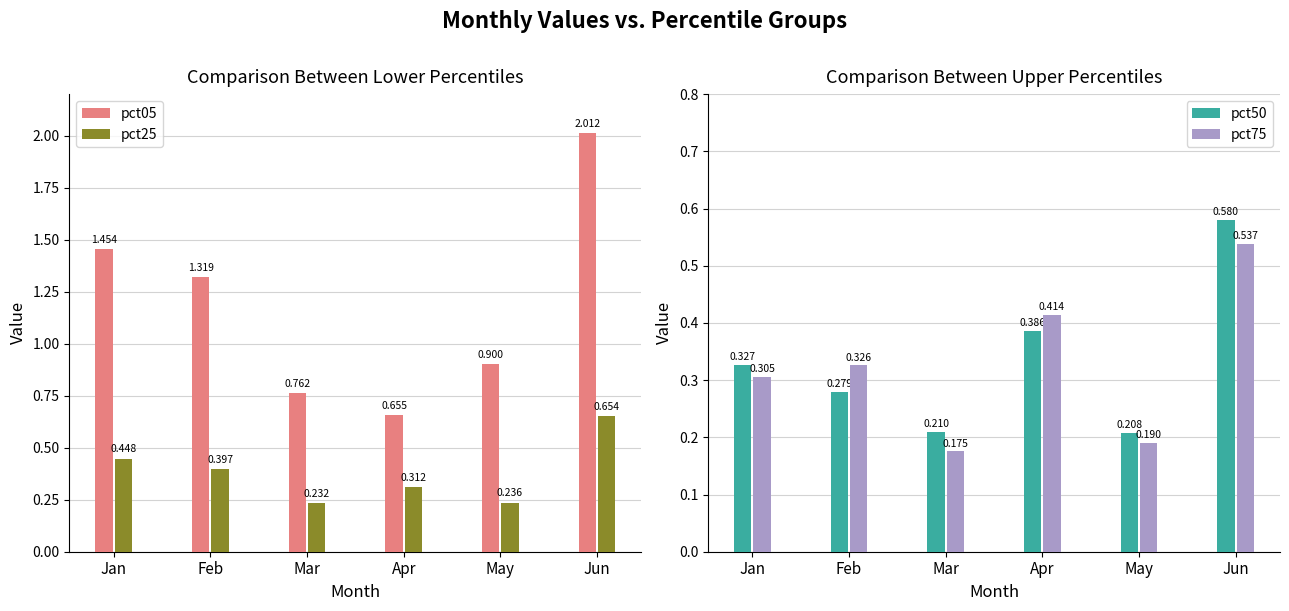

At which category is the sum across all series the highest?

Jun